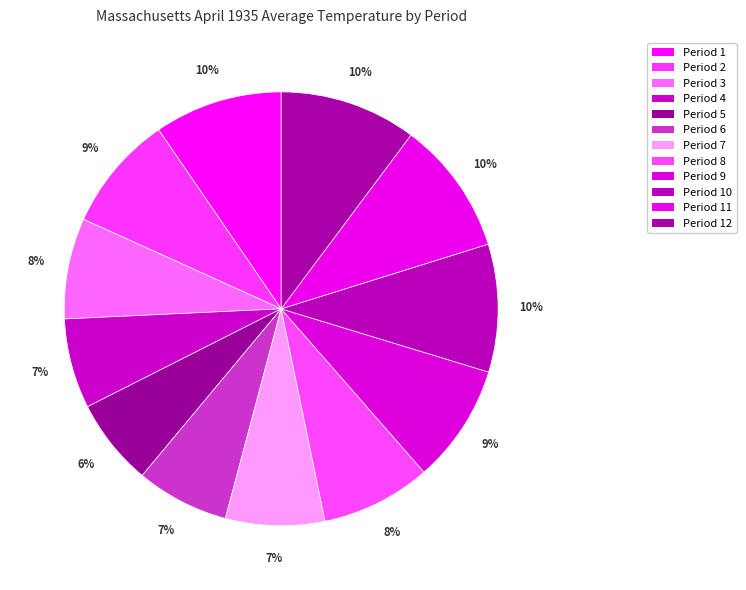

The Period 5 slice represents 6% of the pie. True or false?

True